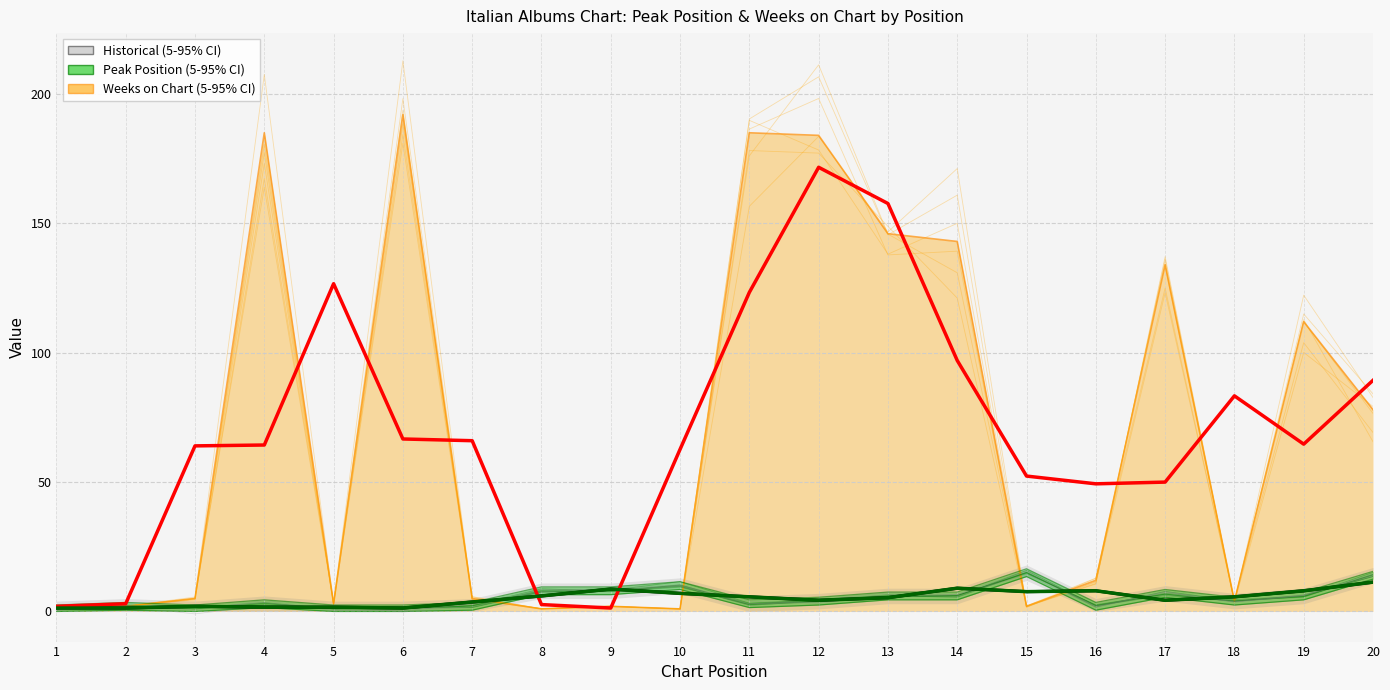

What is the sum of all Peak Position values?

134.0